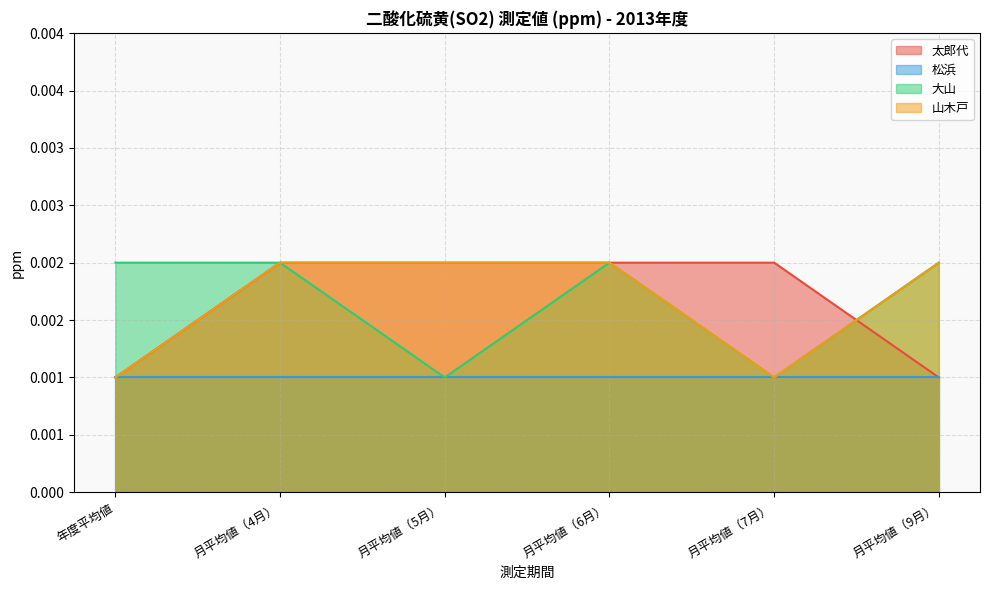

Where do 山木戸 and 太郎代 first cross each other?

月平均値（7月） and 月平均値（9月）